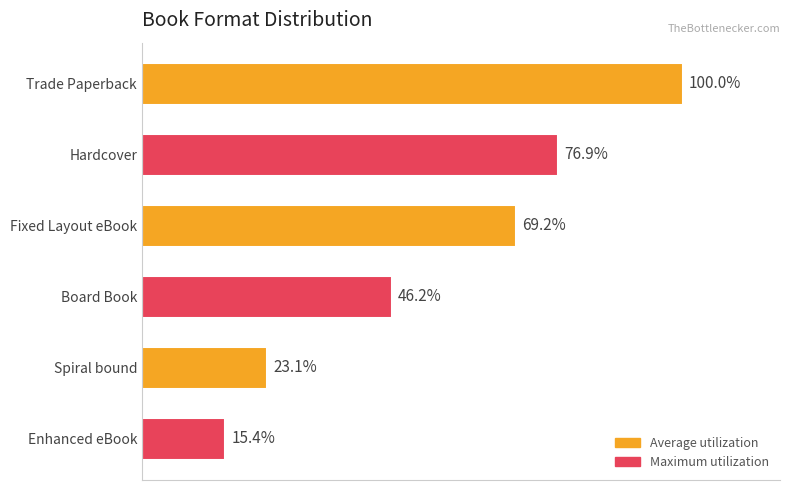

Are the bars grouped side by side (vs. stacked)?

No